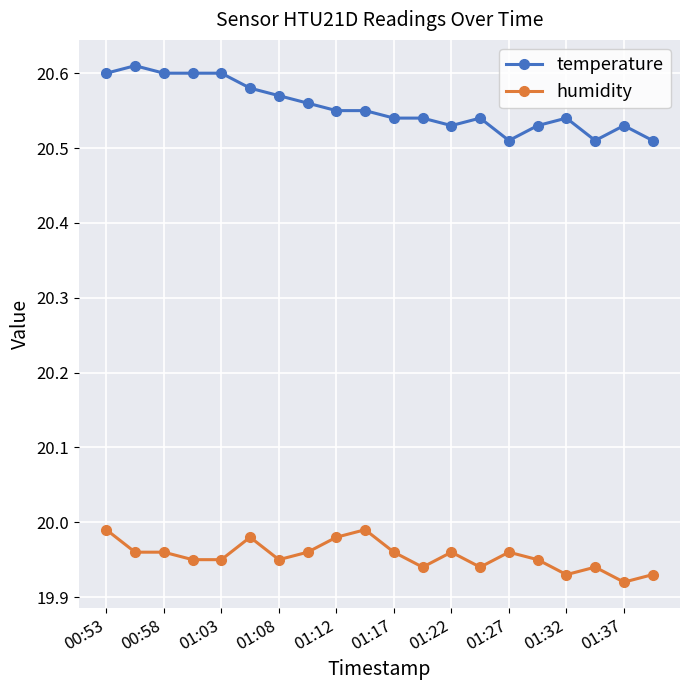

At how many categories does at least one series exceed 20?

20